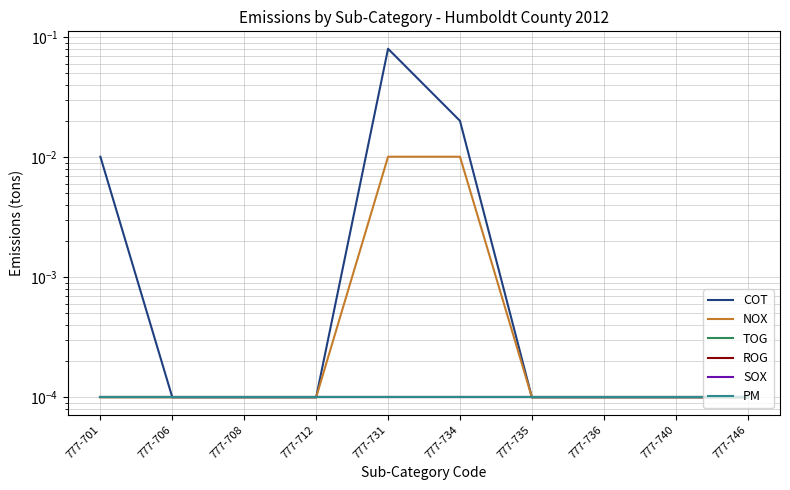

Reading left to right, transcribe all the data shown in this chart.

COT: 777-701=0.0	777-706=0.0	777-708=0.0	777-712=0.0	777-731=0.1	777-734=0.0	777-735=0.0	777-736=0.0	777-740=0.0	777-746=0.0
NOX: 777-701=0.0	777-706=0.0	777-708=0.0	777-712=0.0	777-731=0.0	777-734=0.0	777-735=0.0	777-736=0.0	777-740=0.0	777-746=0.0
TOG: 777-701=0.0	777-706=0.0	777-708=0.0	777-712=0.0	777-731=0.0	777-734=0.0	777-735=0.0	777-736=0.0	777-740=0.0	777-746=0.0
ROG: 777-701=0.0	777-706=0.0	777-708=0.0	777-712=0.0	777-731=0.0	777-734=0.0	777-735=0.0	777-736=0.0	777-740=0.0	777-746=0.0
SOX: 777-701=0.0	777-706=0.0	777-708=0.0	777-712=0.0	777-731=0.0	777-734=0.0	777-735=0.0	777-736=0.0	777-740=0.0	777-746=0.0
PM: 777-701=0.0	777-706=0.0	777-708=0.0	777-712=0.0	777-731=0.0	777-734=0.0	777-735=0.0	777-736=0.0	777-740=0.0	777-746=0.0